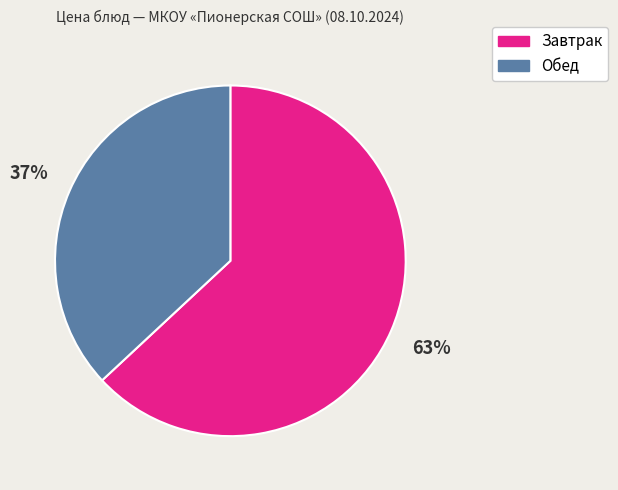

Which category has the biggest portion of the pie?

Завтрак